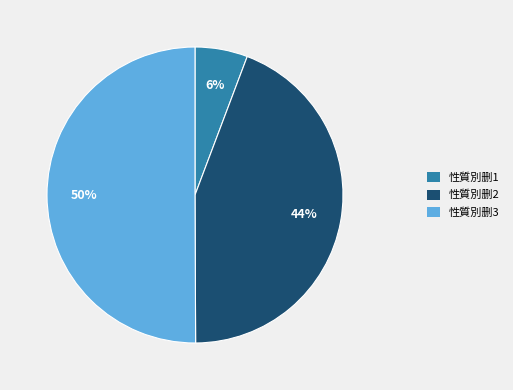

To the nearest percent, what is the difference between the largest and smallest slice percentages?

44%